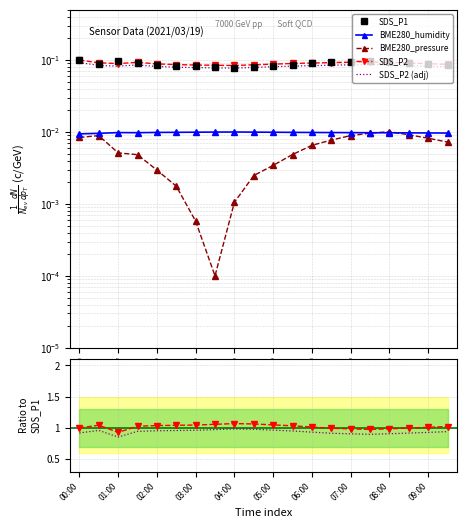

What is the highest value of the SDS_P1 series?

0.1